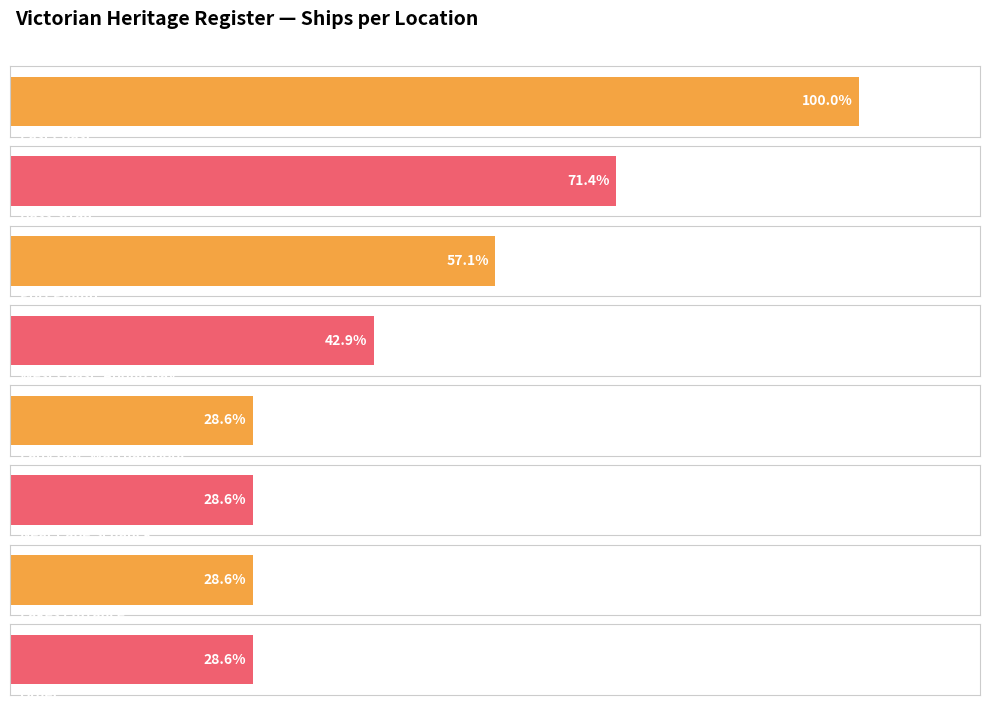

How many values are below 3?

4